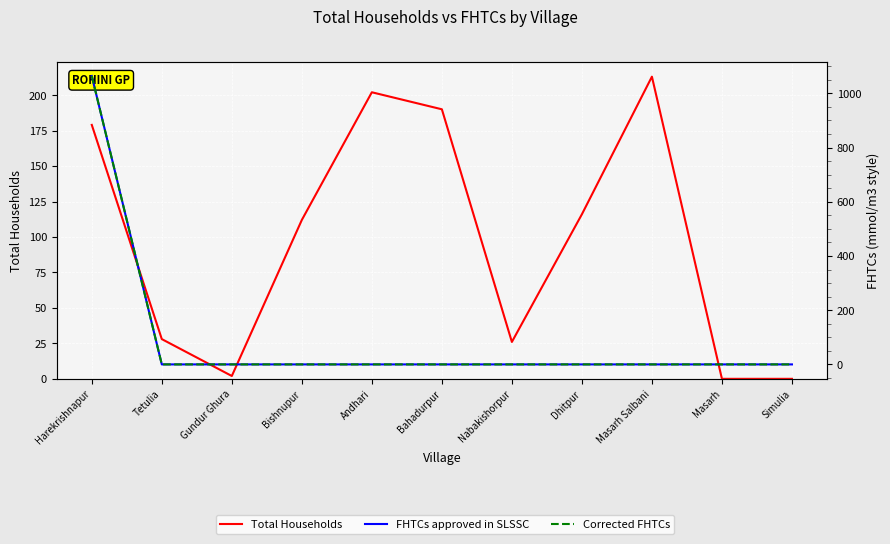

What is the sum of the Total Households values at Dhitpur and Bahadurpur?

306